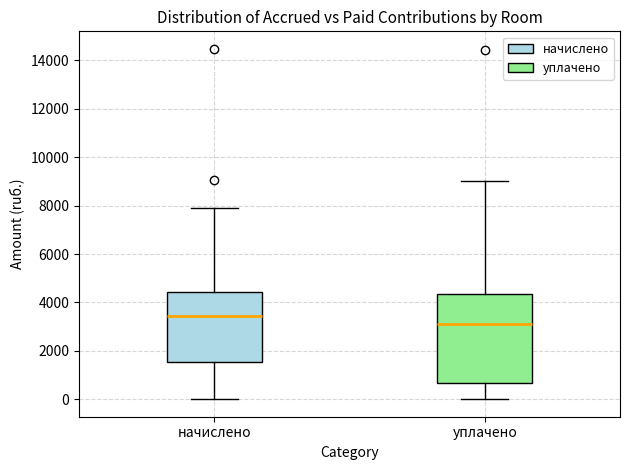

Where is the upper edge of the box for начислено on the y-axis? The values are not printed on the chart, so give them approximately, as read against the axis.

4400